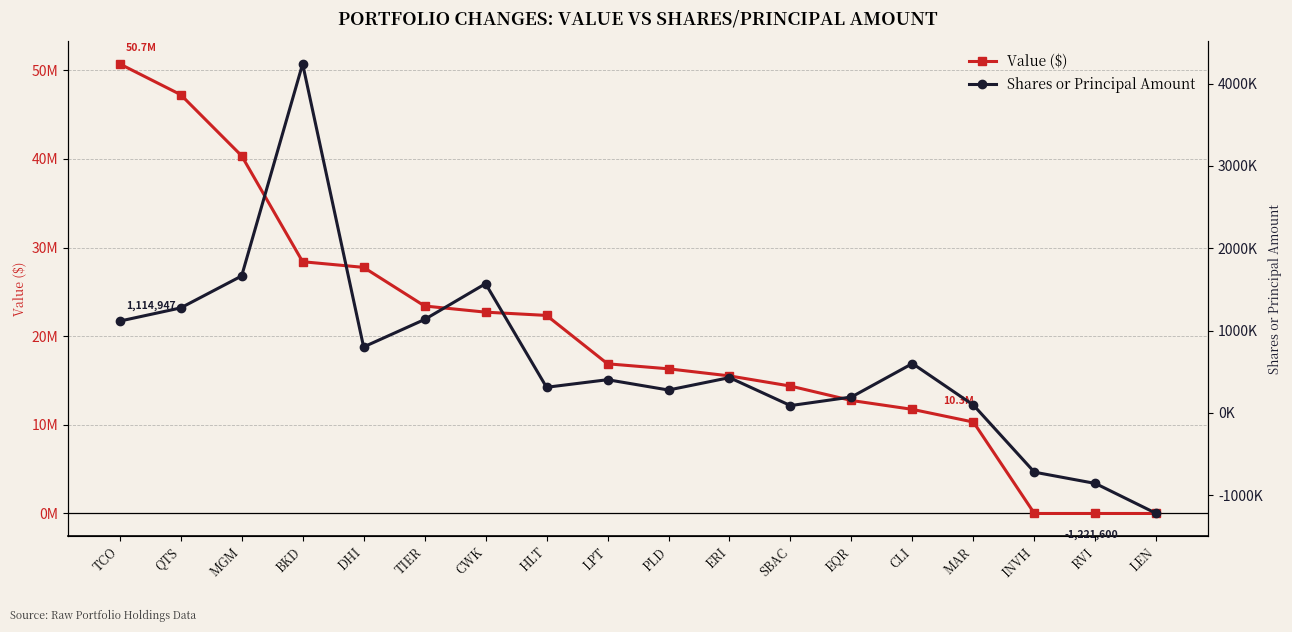

Which category has the highest value in the Shares or Principal Amount series?

BKD